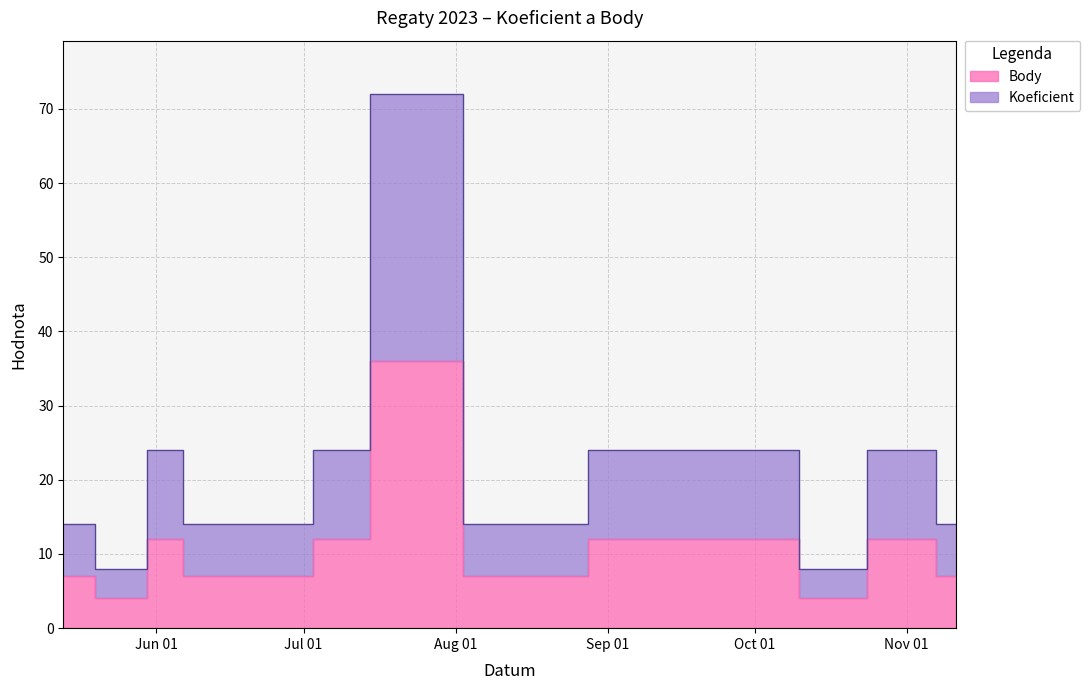

Count the number of categories in the chart.

18